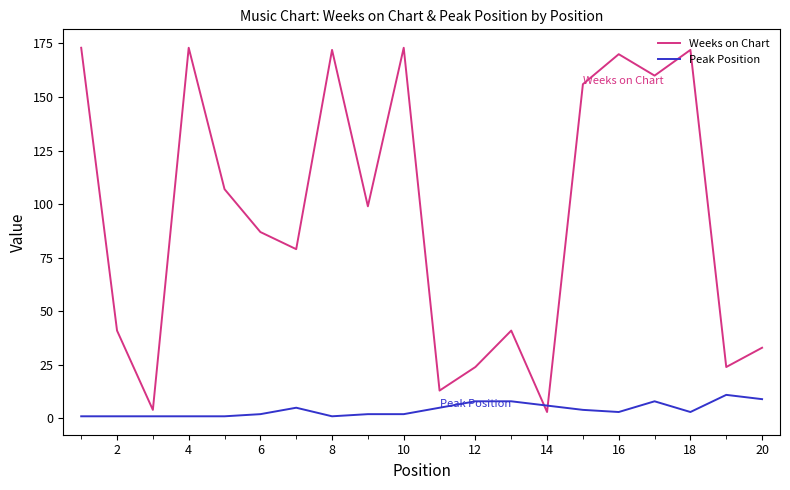

At how many categories does at least one series exceed 47?

12